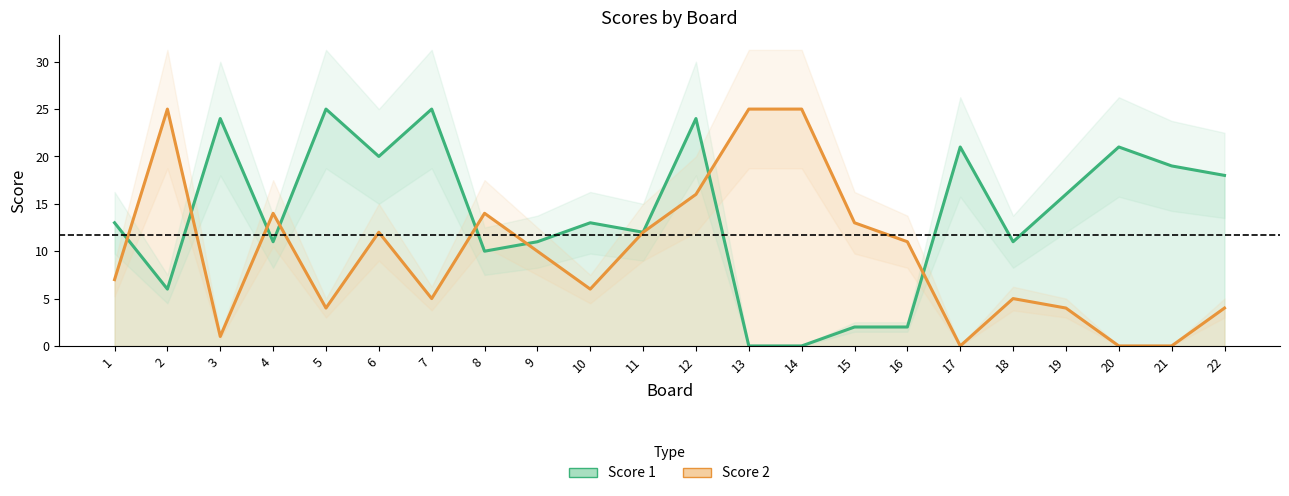

In Score 1, how many points are lower than both neighbors (excluding endpoints)?

6